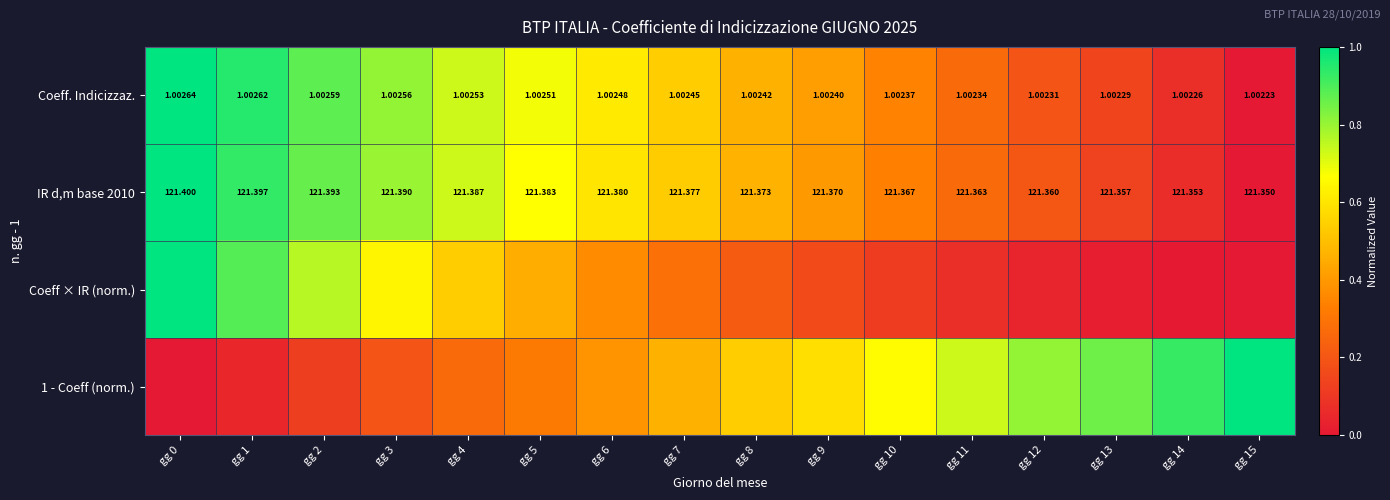

The IR d,m base 2010 series shows 1.0 at gg 0. True or false?

True